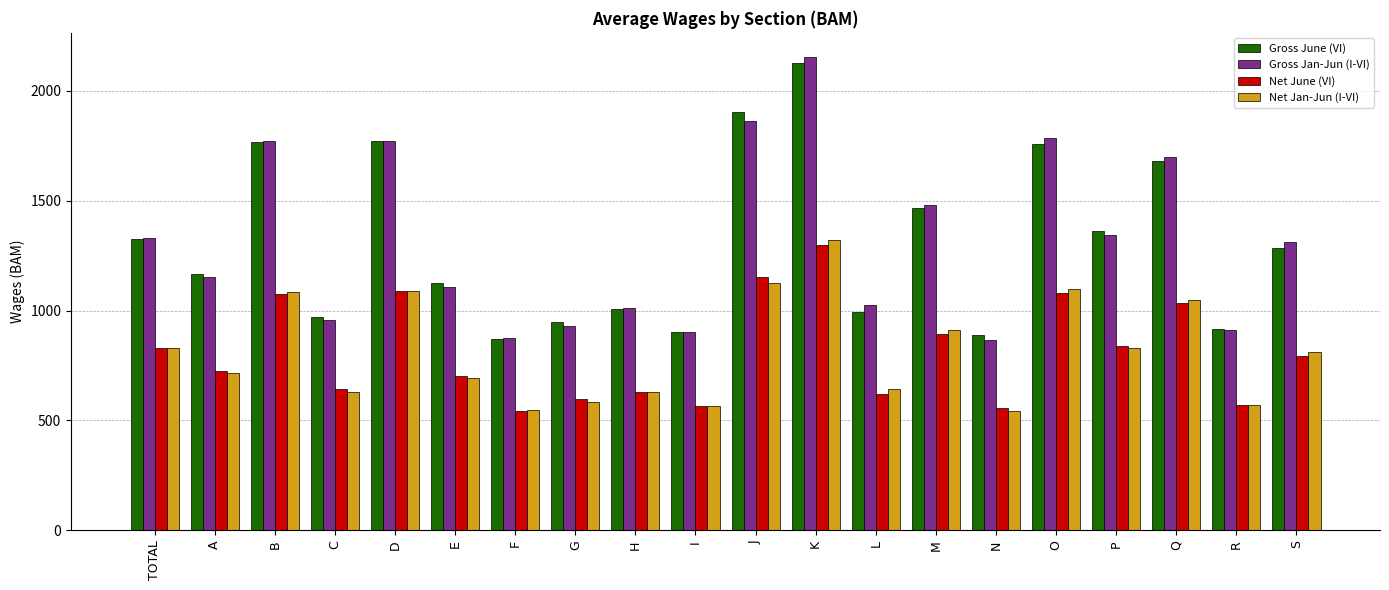

Does the chart contain any negative values?

No